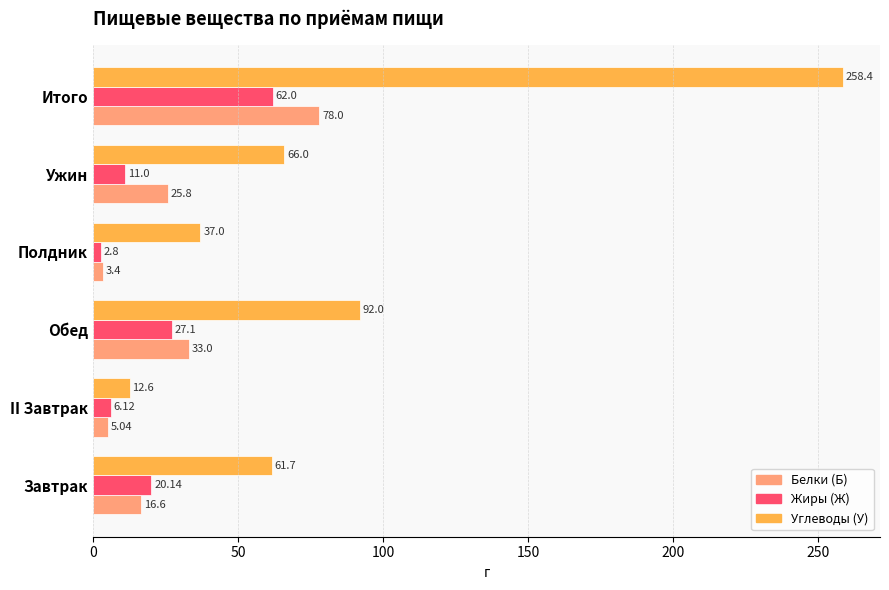

At which label does Жиры (Ж) reach its minimum?

Полдник